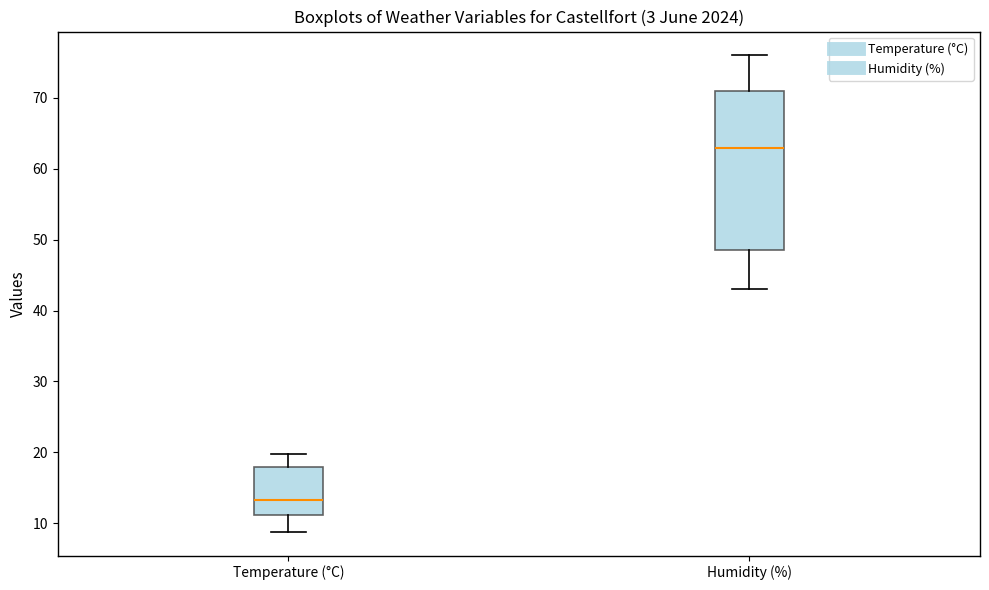

Reading left to right, read every box against the y-axis: the position of its median line, the range the box covers, and the ends of its whiskers. The values are not printed on the chart, so give them approximately, as read against the axis.

Temperature (°C): median 13, box 11 to 18, whiskers 9 to 20
Humidity (%): median 63, box 49 to 71, whiskers 43 to 76